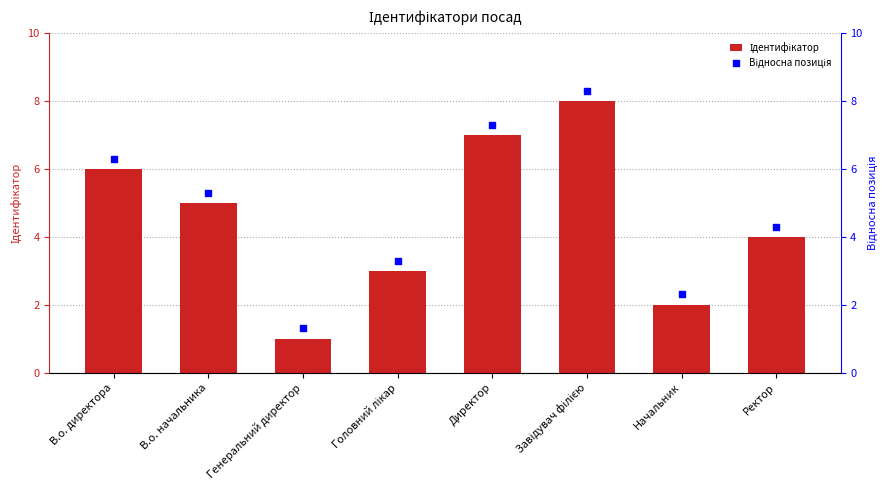

Which series contains the lowest Y value?

Ідентифікатор